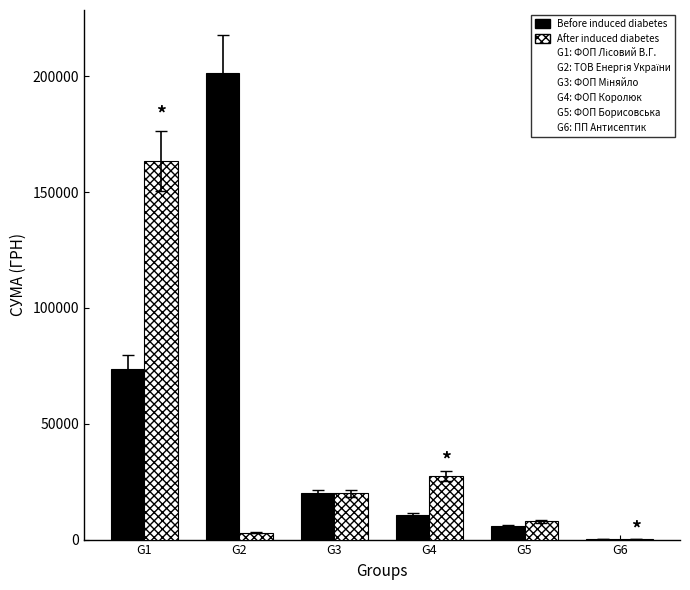

Which series changed the most between G2 and G6?

Before induced diabetes